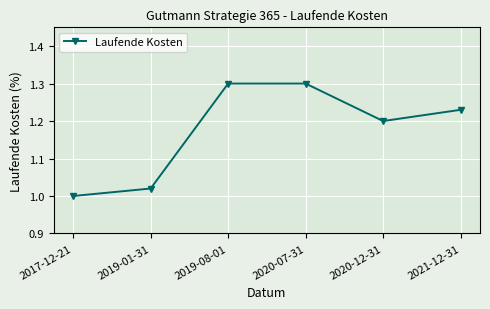

True or false: the data shows 1.0 at 2019-01-31.

True